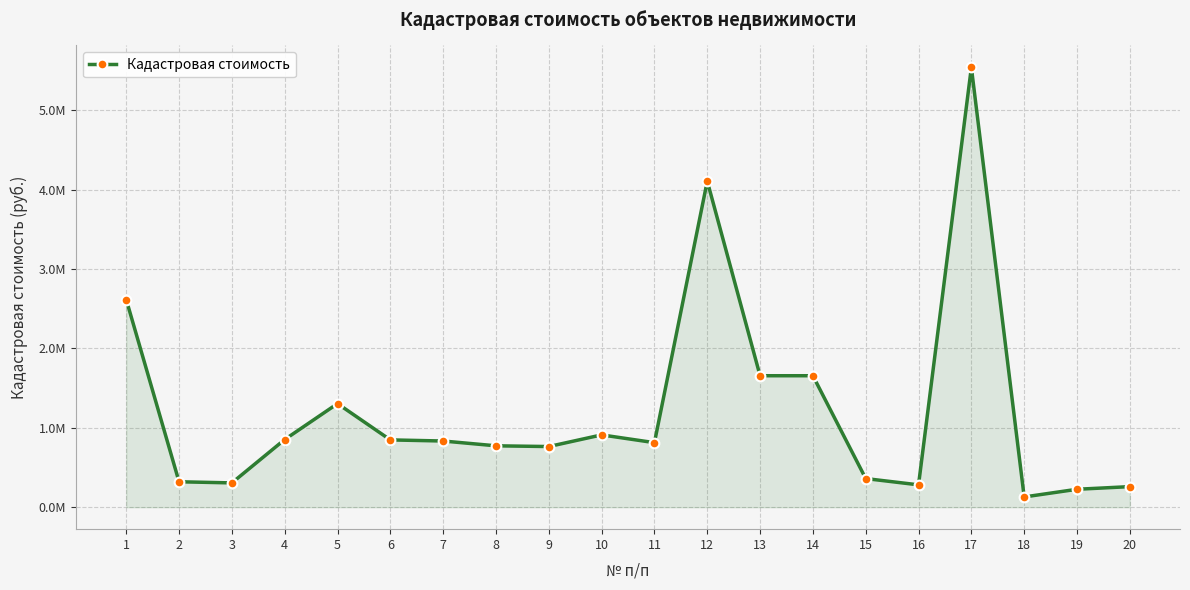

At which category does the data reach its first local valley?

3